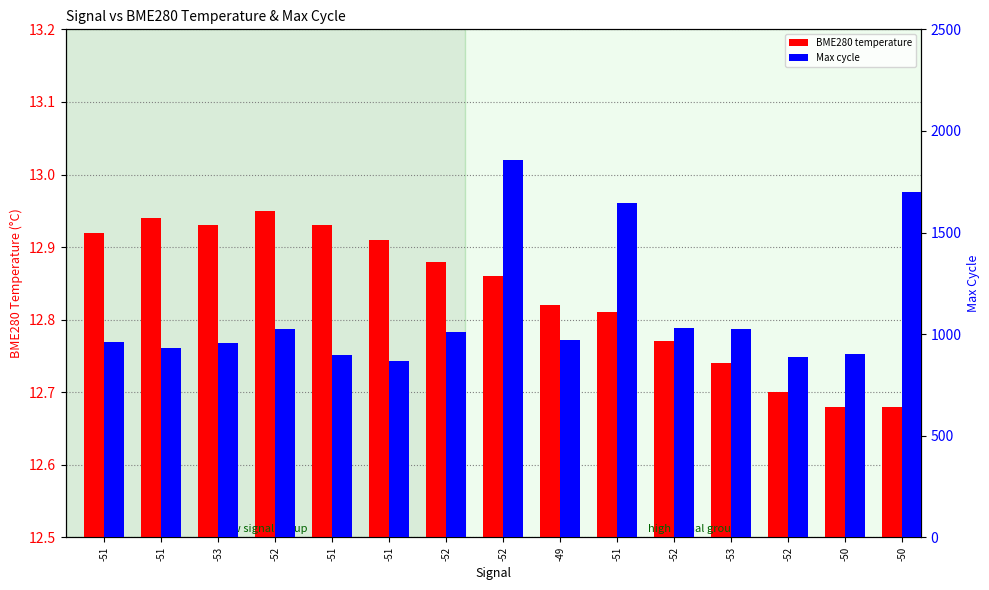

Count the number of data series in this chart.

2